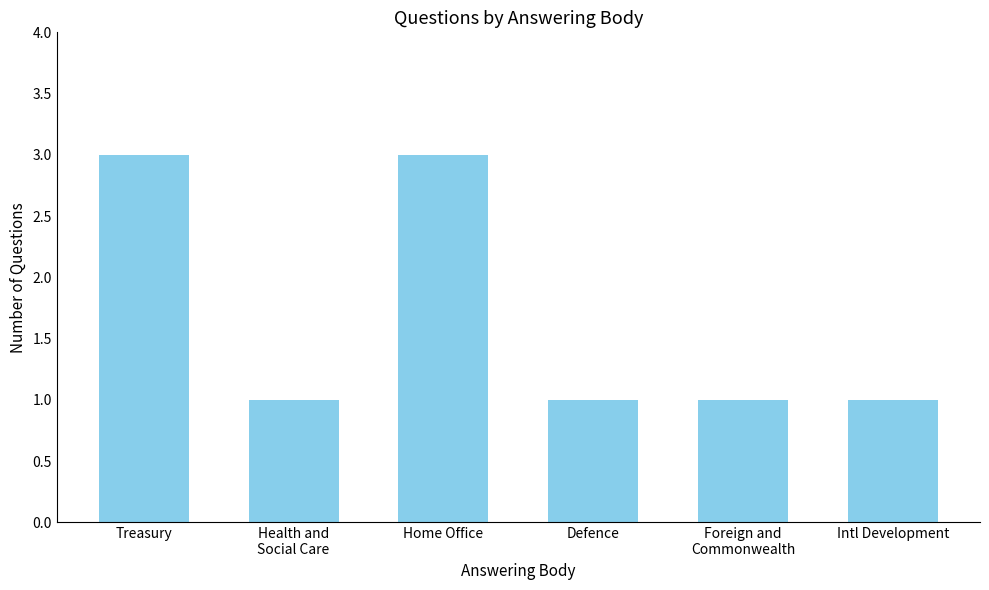

What is the value of the 2nd bar from the left?

1